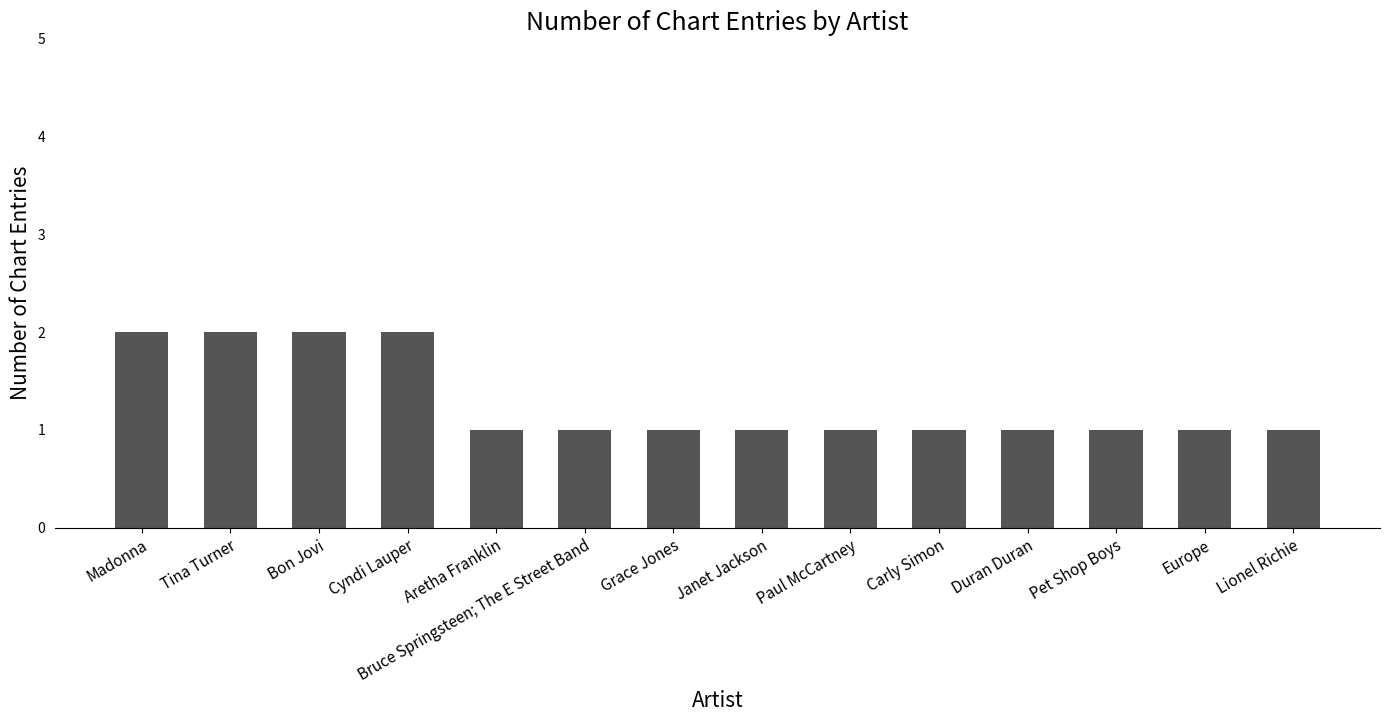

What is the sum of the values at Paul McCartney and Grace Jones?

2